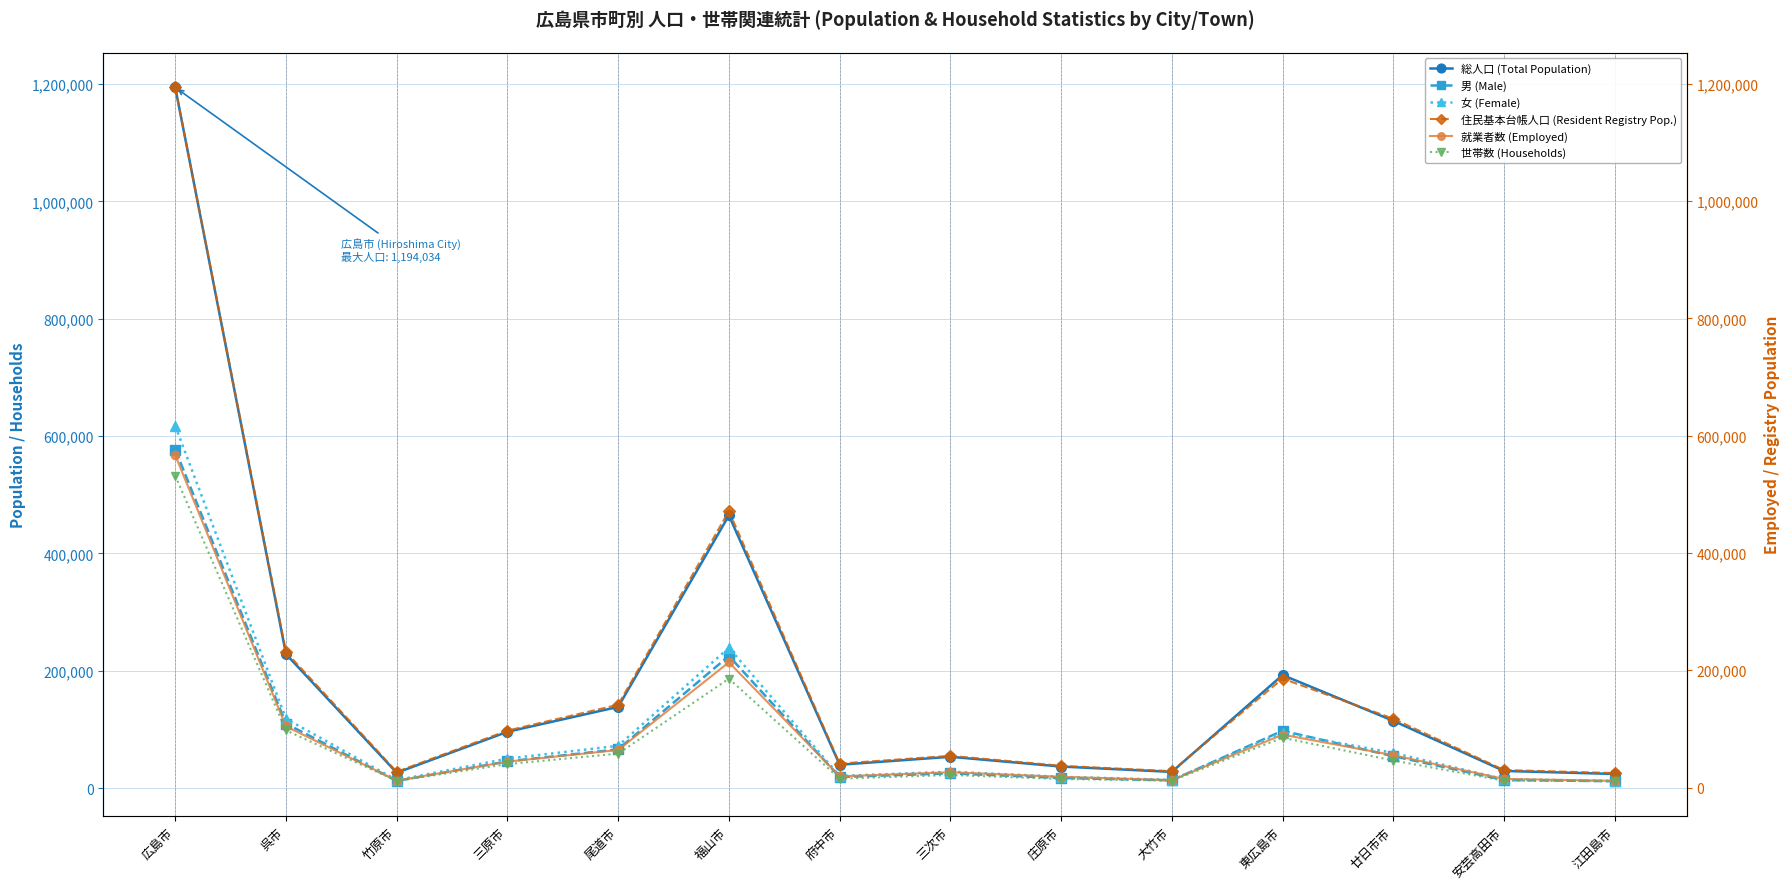

What position from the left is 廿日市市?

12